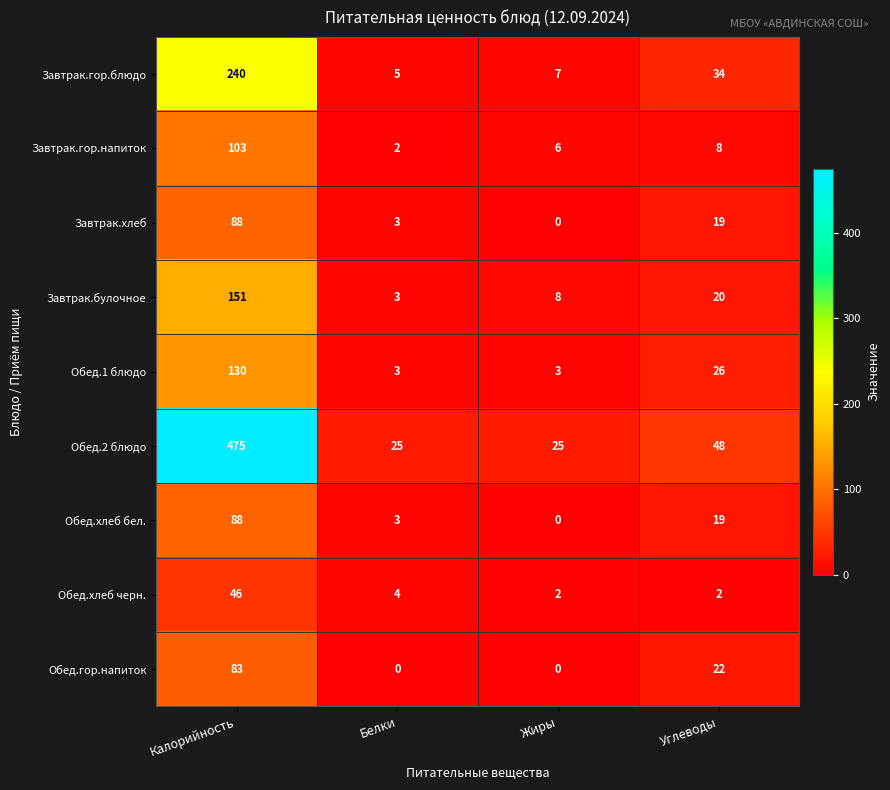

True or false: Завтрак.хлеб has a value of -33 at Жиры.

False